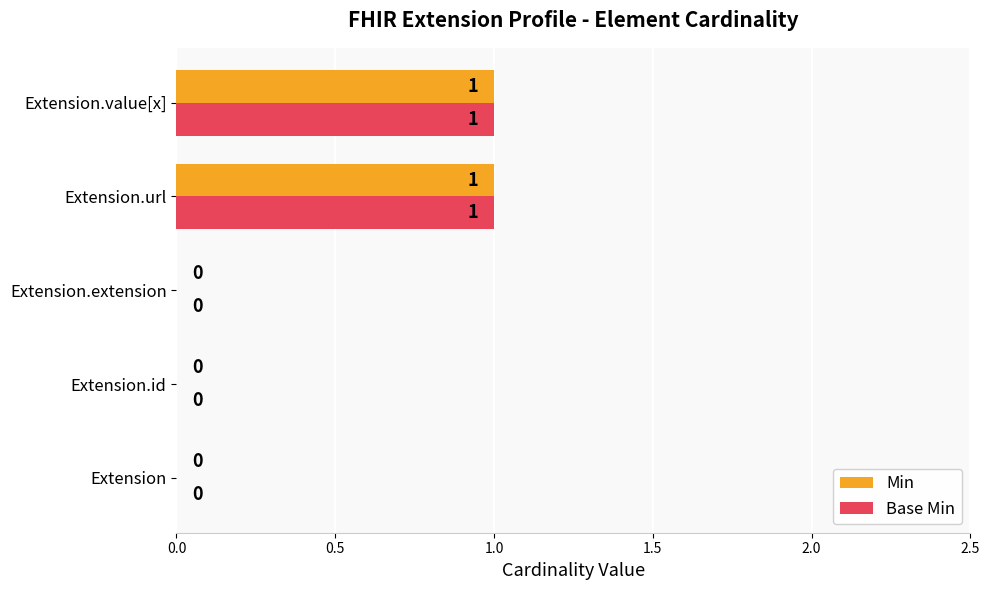

Is it true that Min equals -1 at Extension?

False